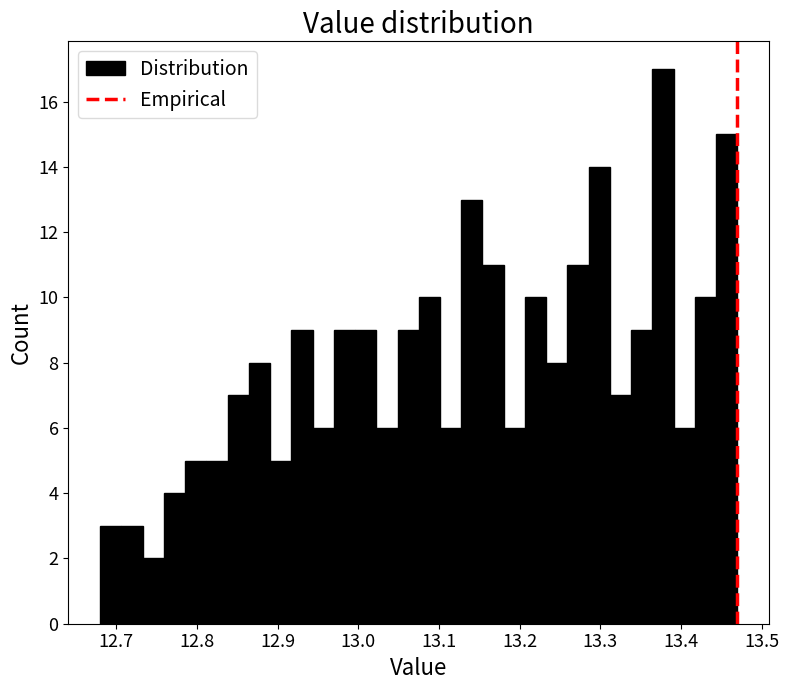

Around what value on the x-axis is the tallest bar? Give the approximate position of its centre, as read against the axis.

13.38